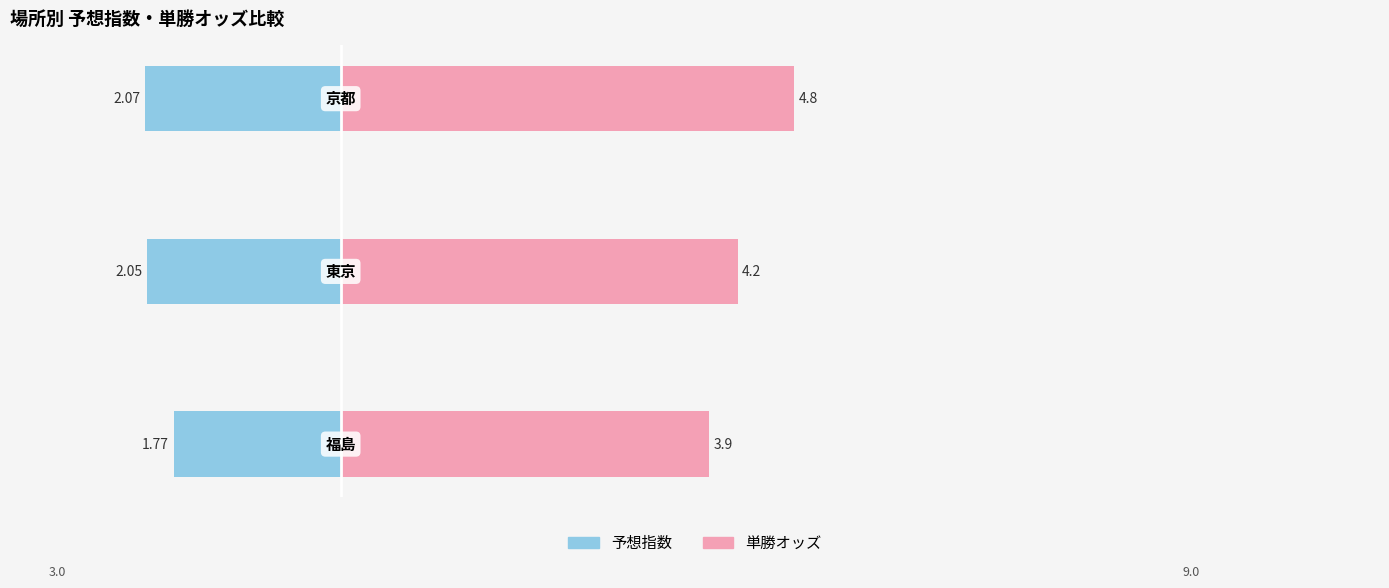

How many 単勝オッズ values are between 3 and 4?

1